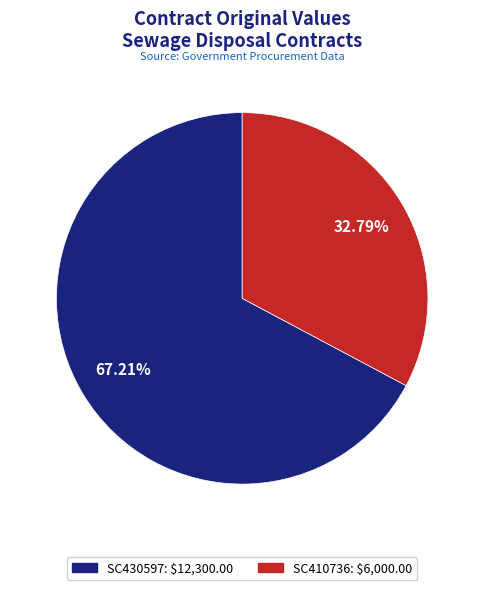

To the nearest percent, what is the combined percentage of SC410736 and SC430597?

100%